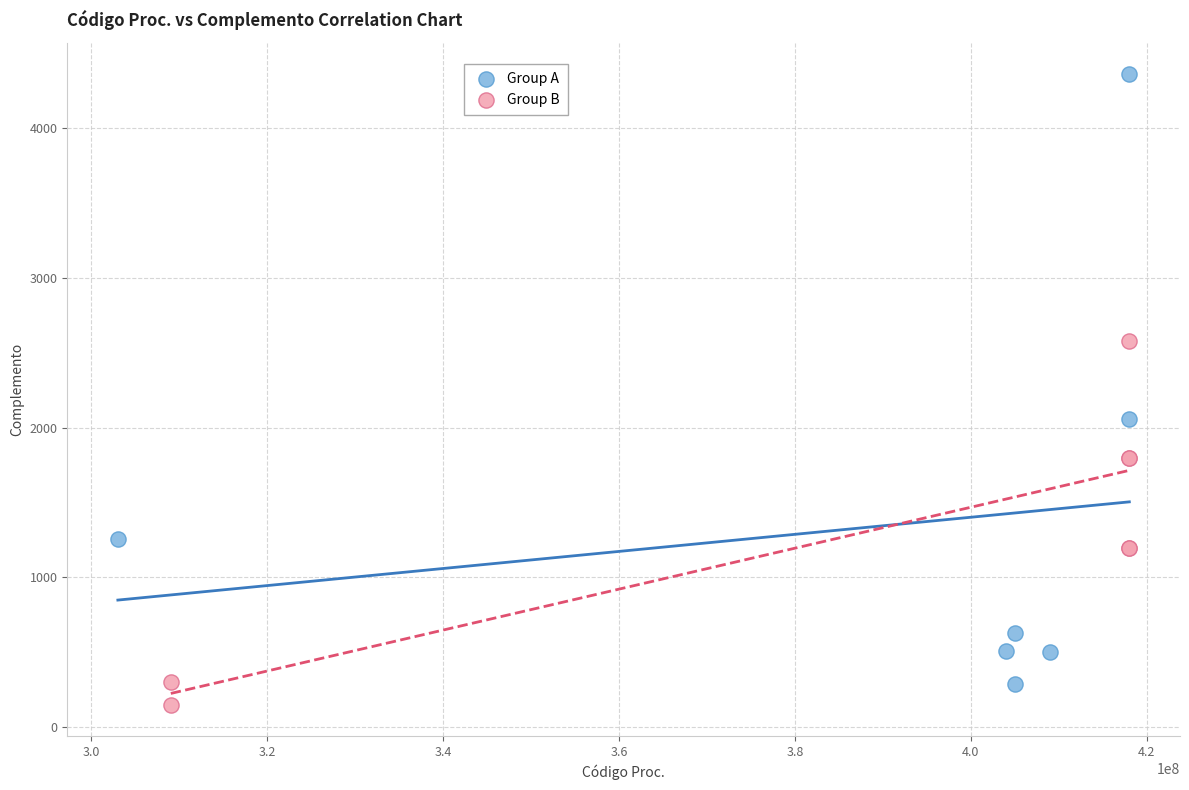

Which series reaches the maximum Y coordinate?

Group A